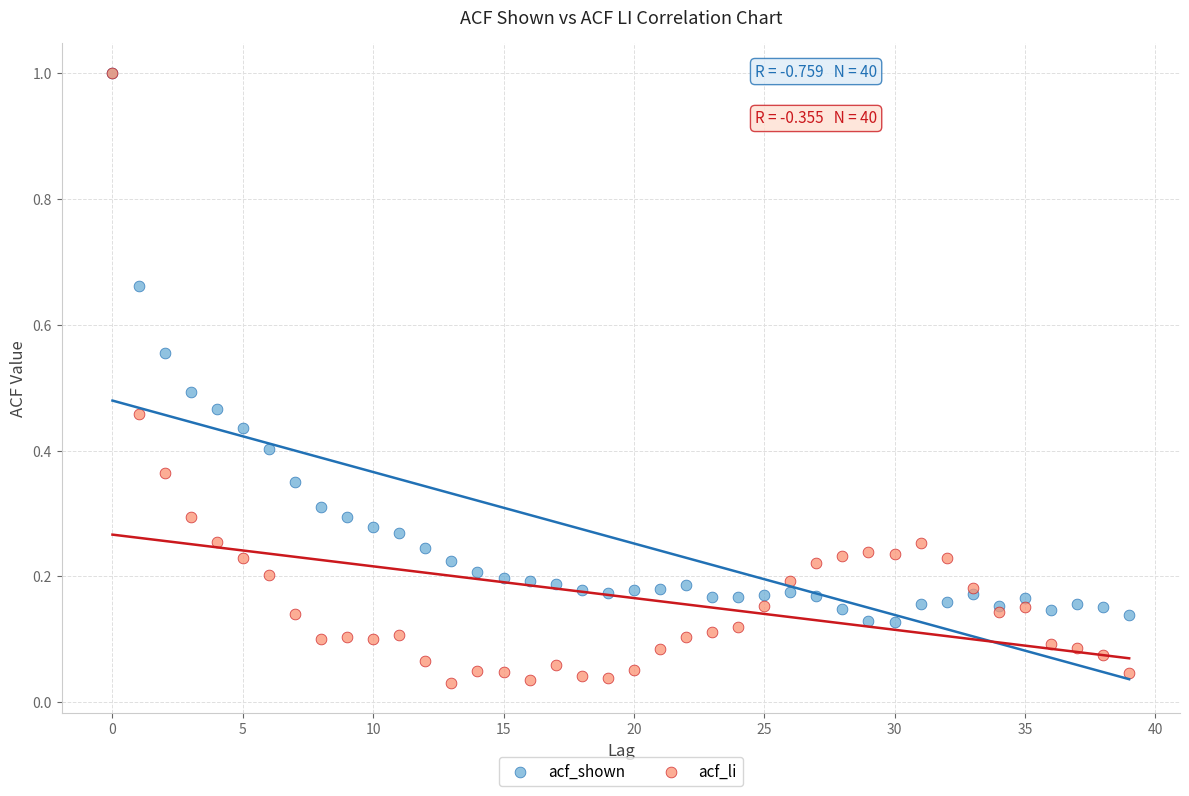

What are all the series names shown in the legend?

acf_shown, acf_li